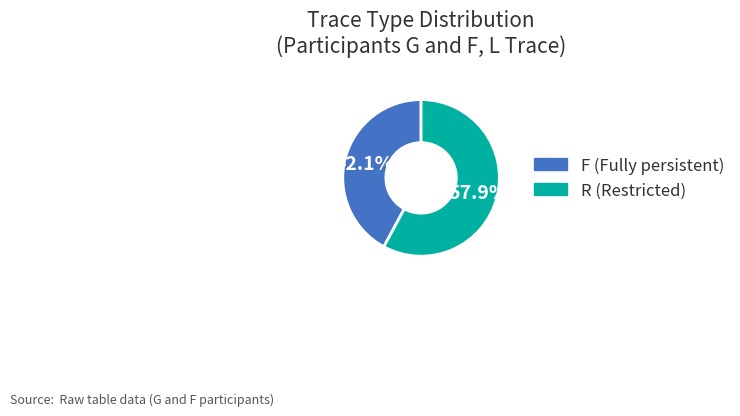

How many slices are in this pie chart?

2